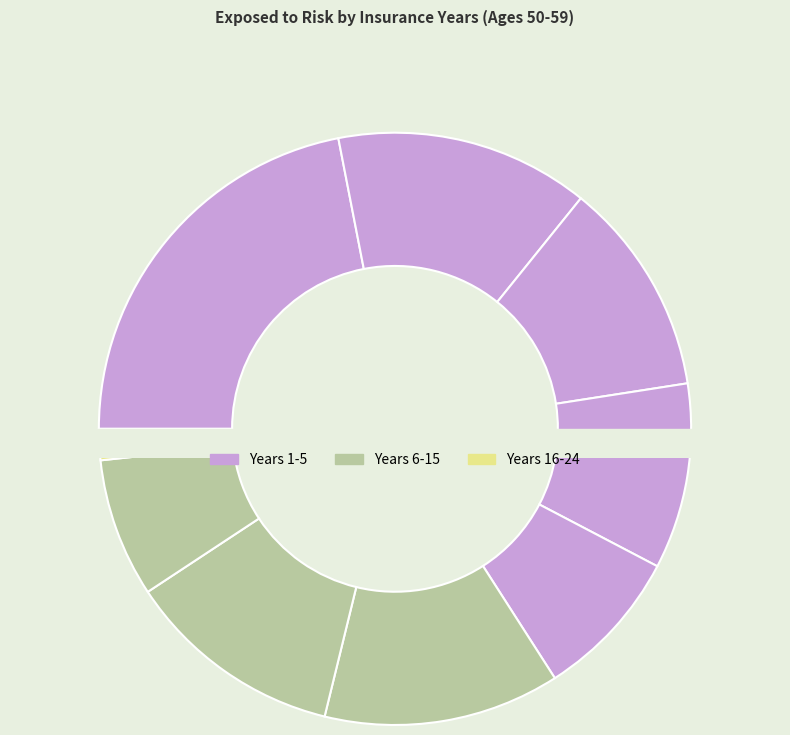

What is the largest slice in the pie chart?

1